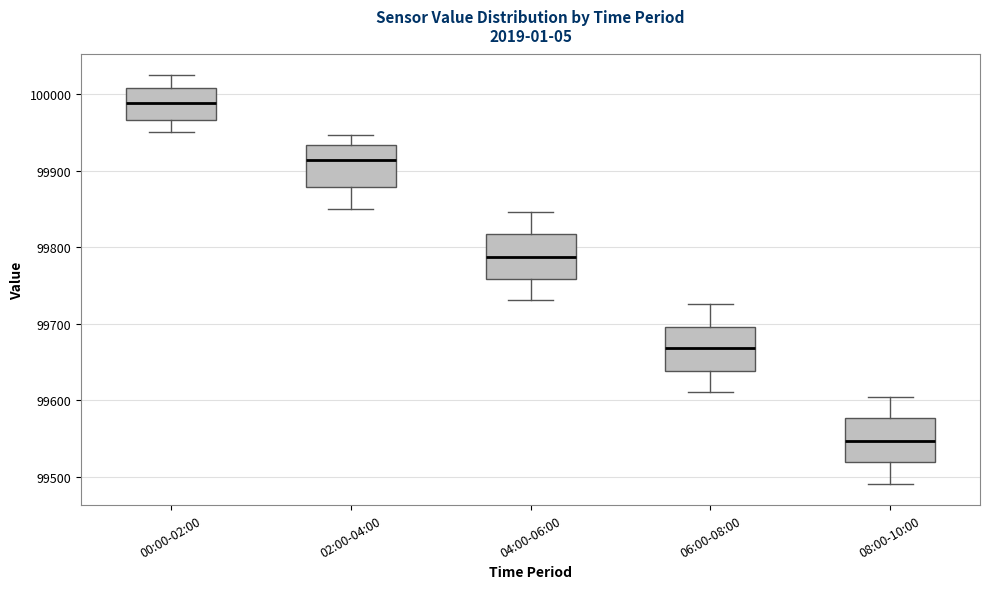

Reading left to right, read every box against the y-axis: the position of its median line, the range the box covers, and the ends of its whiskers. The values are not printed on the chart, so give them approximately, as read against the axis.

00:00-02:00: median 99990, box 99970 to 100010, whiskers 99950 to 100020
02:00-04:00: median 99910, box 99880 to 99930, whiskers 99850 to 99950
04:00-06:00: median 99790, box 99760 to 99820, whiskers 99730 to 99850
06:00-08:00: median 99670, box 99640 to 99700, whiskers 99610 to 99730
08:00-10:00: median 99550, box 99520 to 99580, whiskers 99490 to 99610